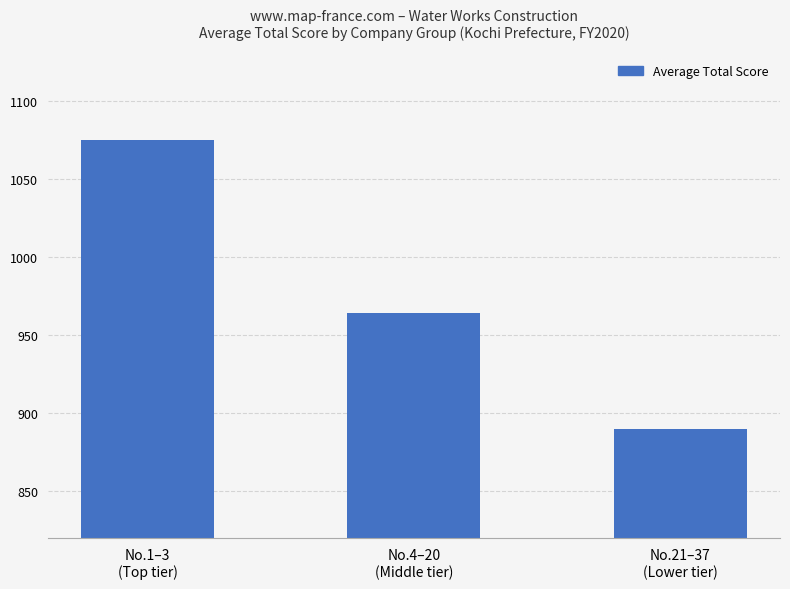

What is the difference between the maximum and minimum values?

185